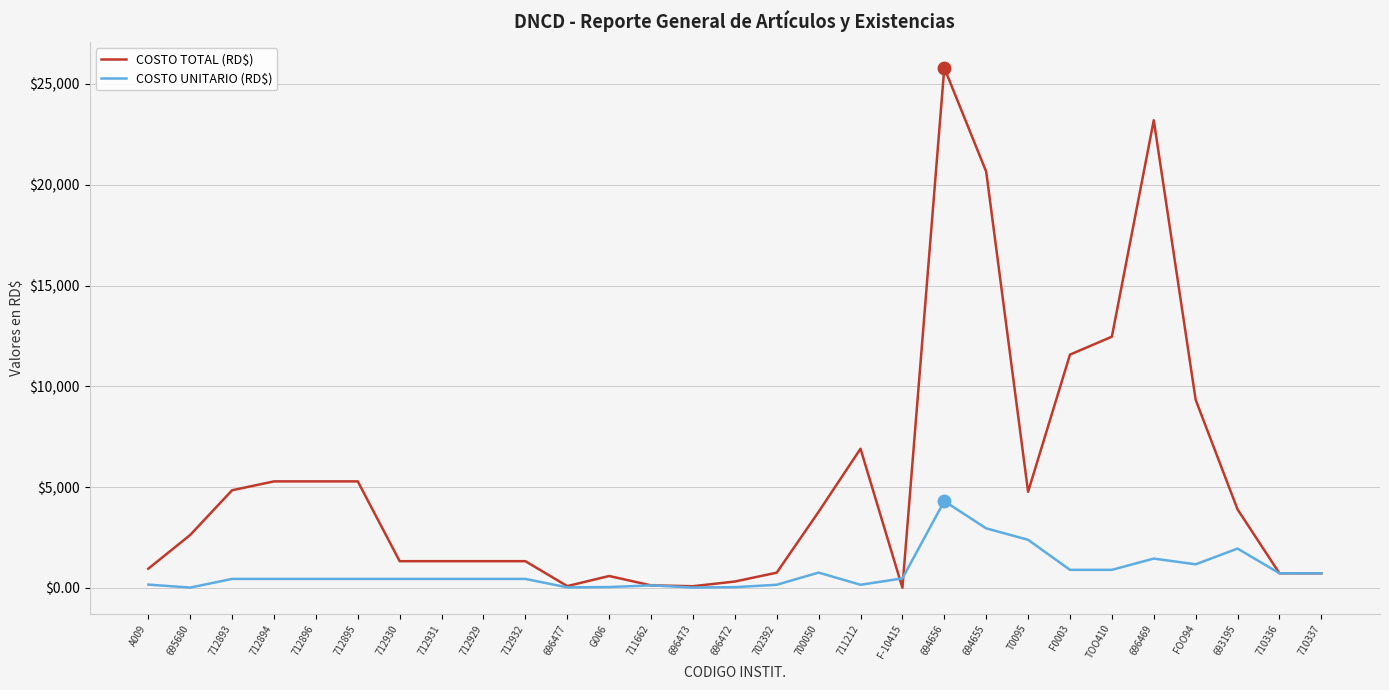

Which series has the largest total across all categories?

COSTO TOTAL (RD$)